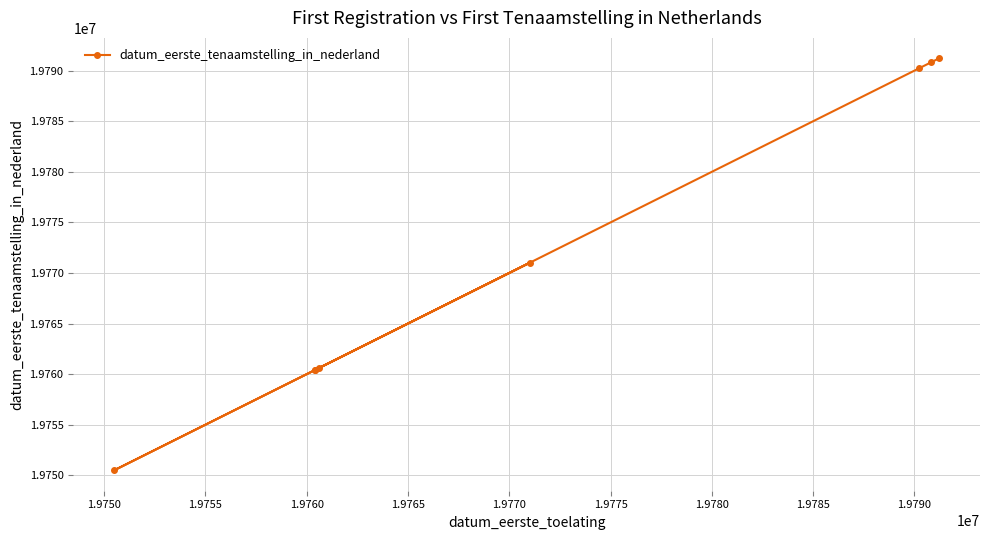

What is the minimum value shown in the chart?

19750516